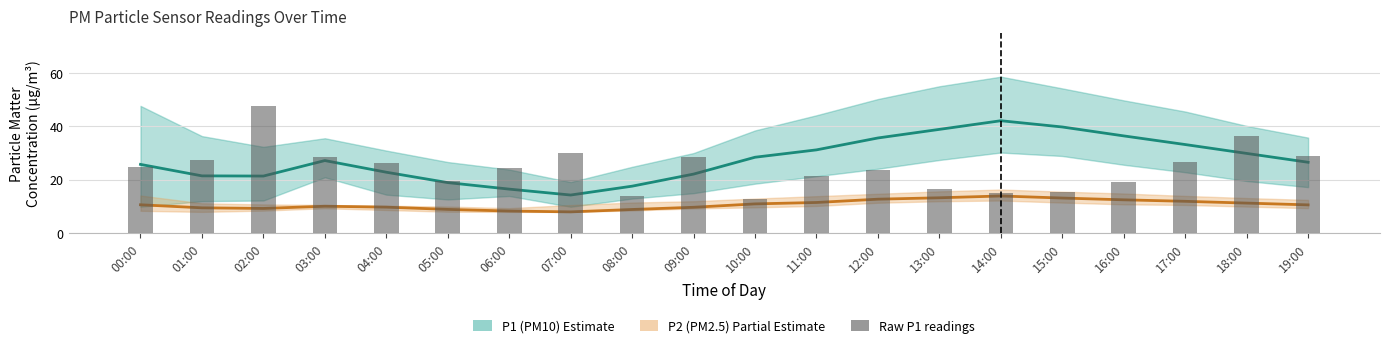

What is the change in value from 02:00 to 18:00?

-11.4